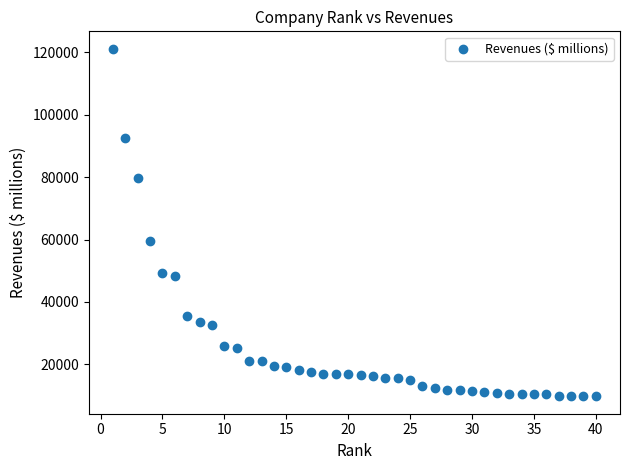

What Y value in the scatter plot is closest to 65440?

59681